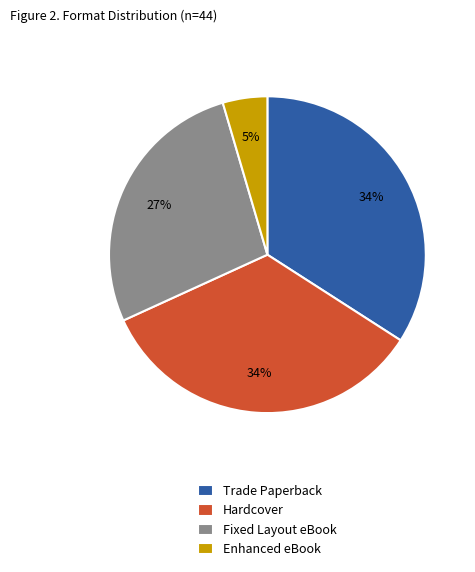

Is there any slice that represents more than half of the pie?

No